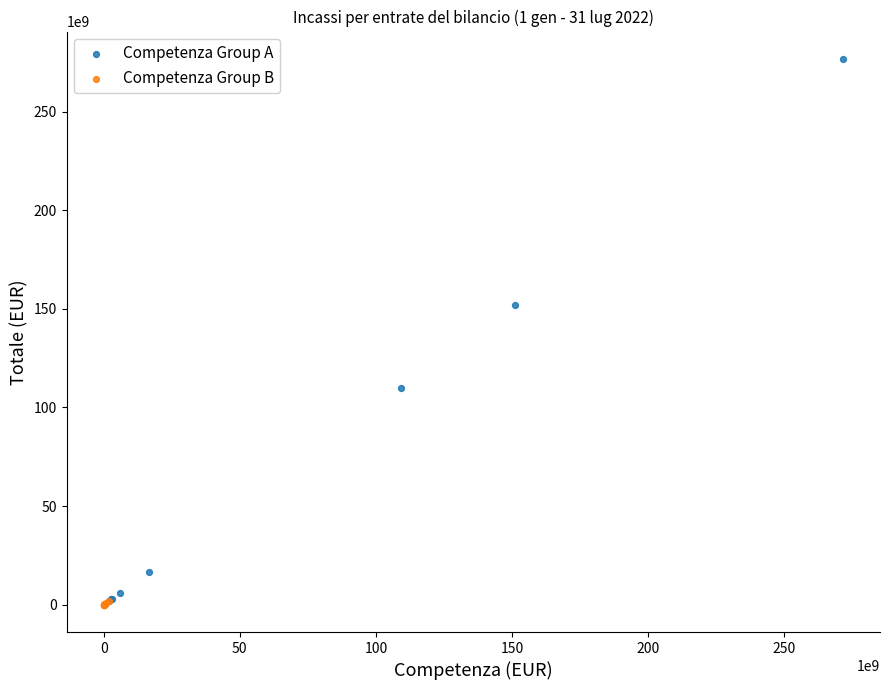

Which series reaches the maximum Y coordinate?

Competenza Group A